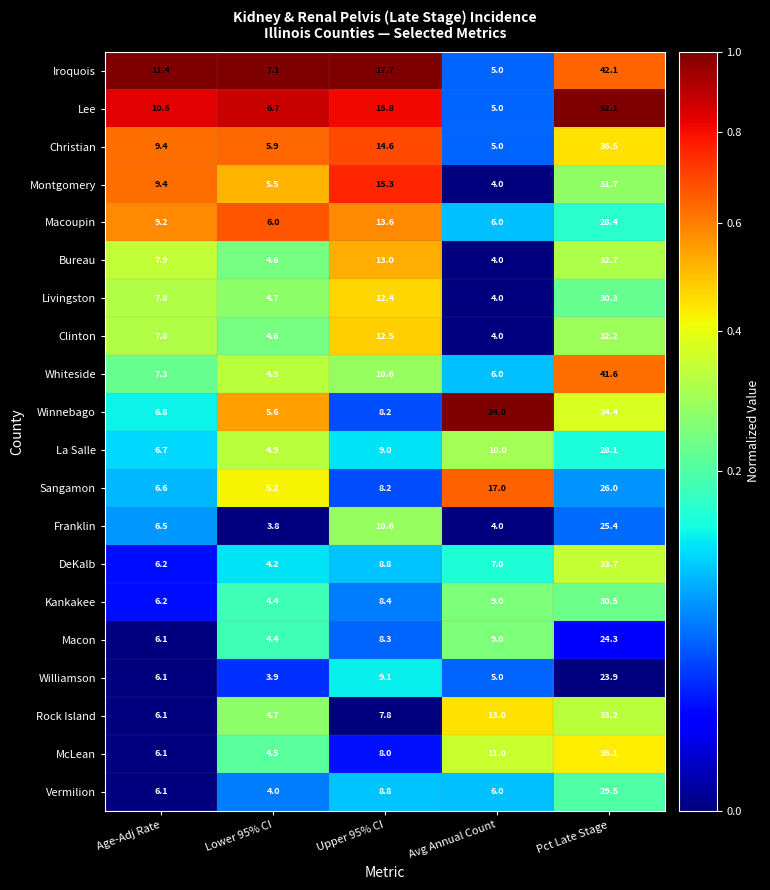

List the labels in order of Winnebago value, smallest first.

Lower 95% CI, Age-Adj Rate, Upper 95% CI, Avg Annual Count, Pct Late Stage